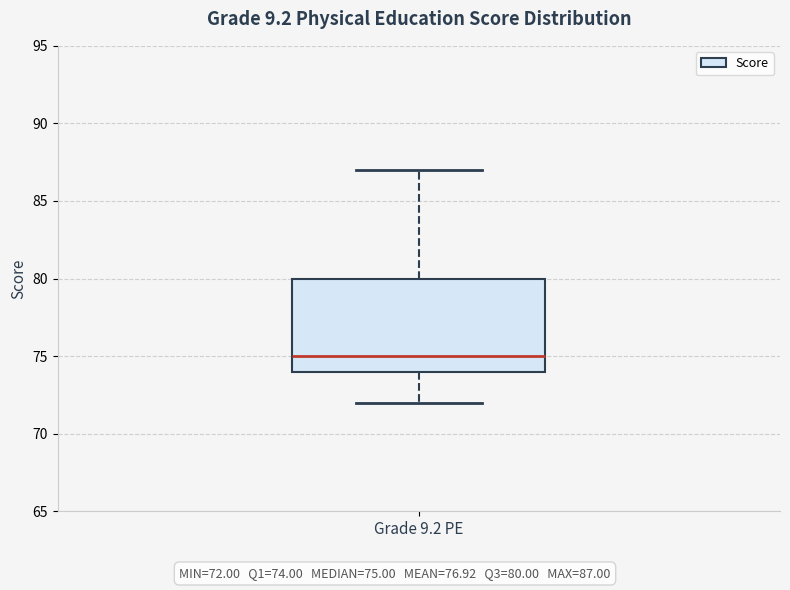

Where does the lower whisker of the box for Grade 9.2 PE end on the y-axis? The values are not printed on the chart, so give them approximately, as read against the axis.

72